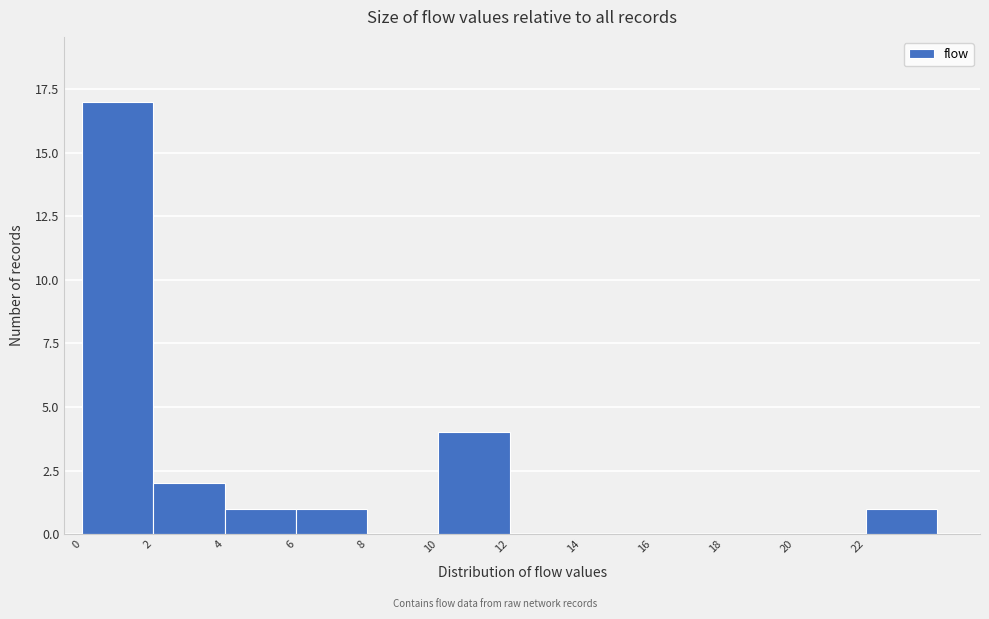

Reading left to right, list every bar in this chart as the range it spans on the x-axis followed by its height. The values are not printed on the chart, so give them approximately, as read against the axis.

0 to 2: 17
2 to 4: 2
4 to 6: 1
6 to 8: 1
8 to 10: 0
10 to 12: 4
12 to 14: 0
14 to 16: 0
16 to 18: 0
18 to 20: 0
20 to 22: 0
22 to 24: 1